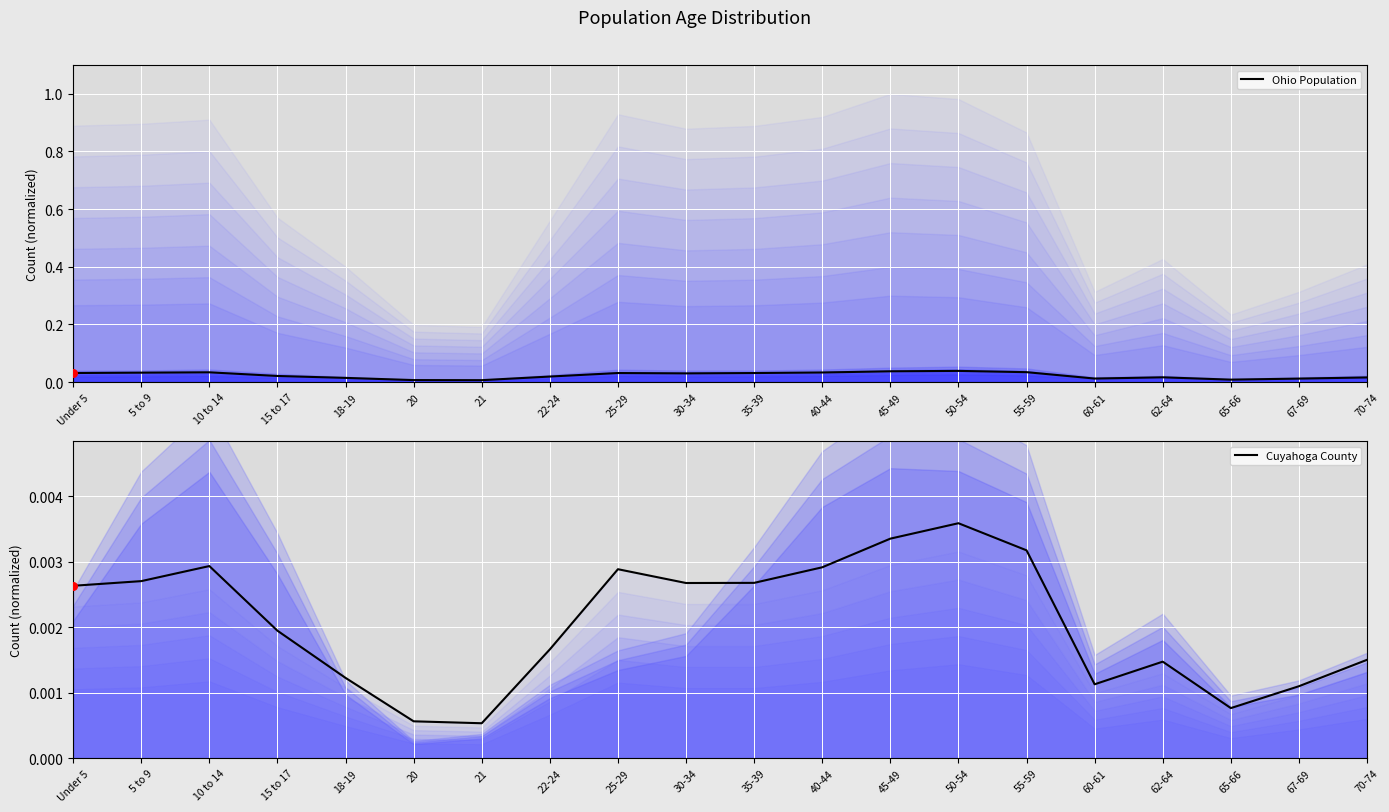

What are all the series names shown in the legend?

Ohio Population, Cuyahoga County